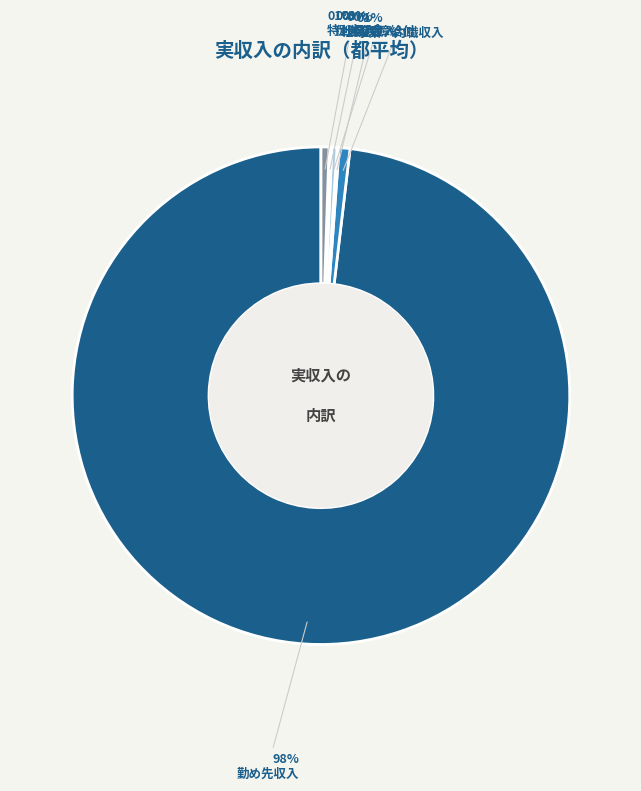

What percentage is the 特別収入 slice, to the nearest percent?

1%